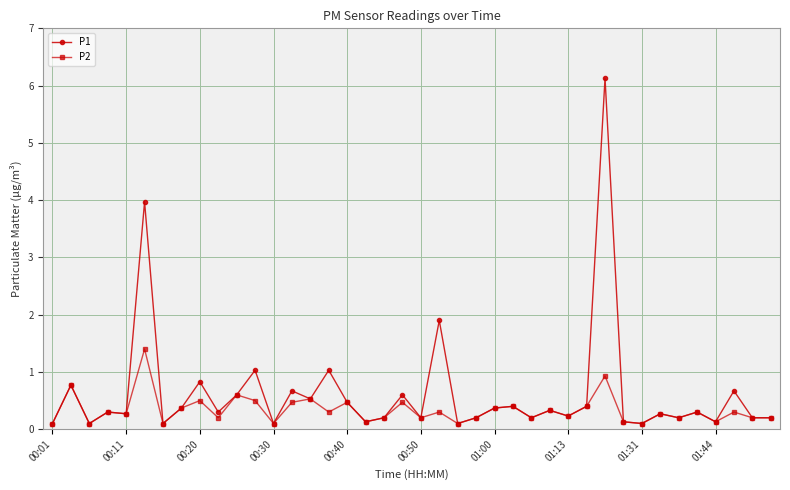

Rank the series by their maximum value, from highest to lowest.

P1, P2